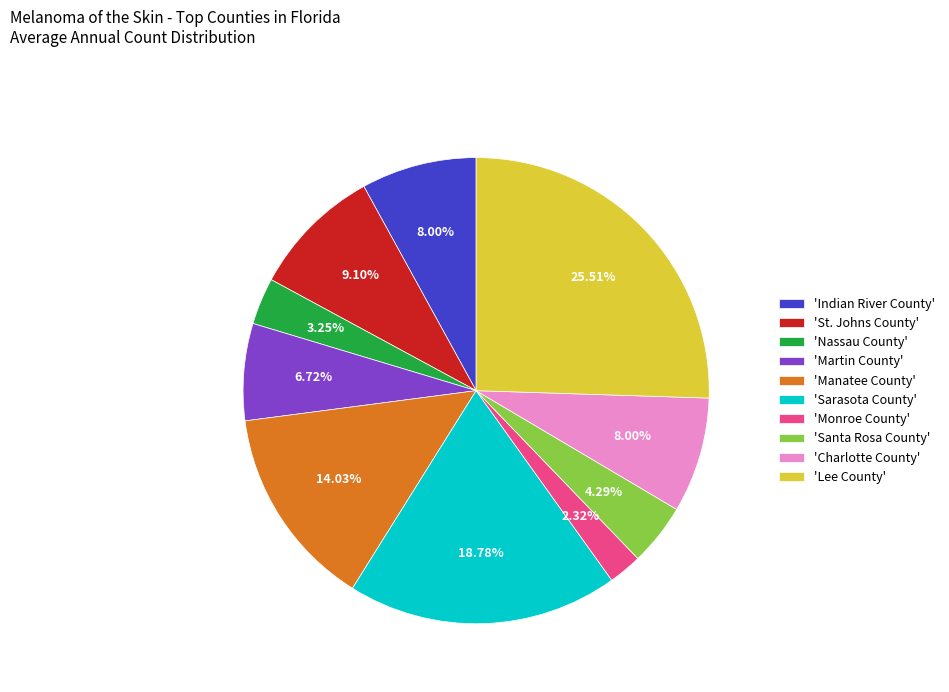

Which category has the smallest portion of the pie?

'Monroe County'